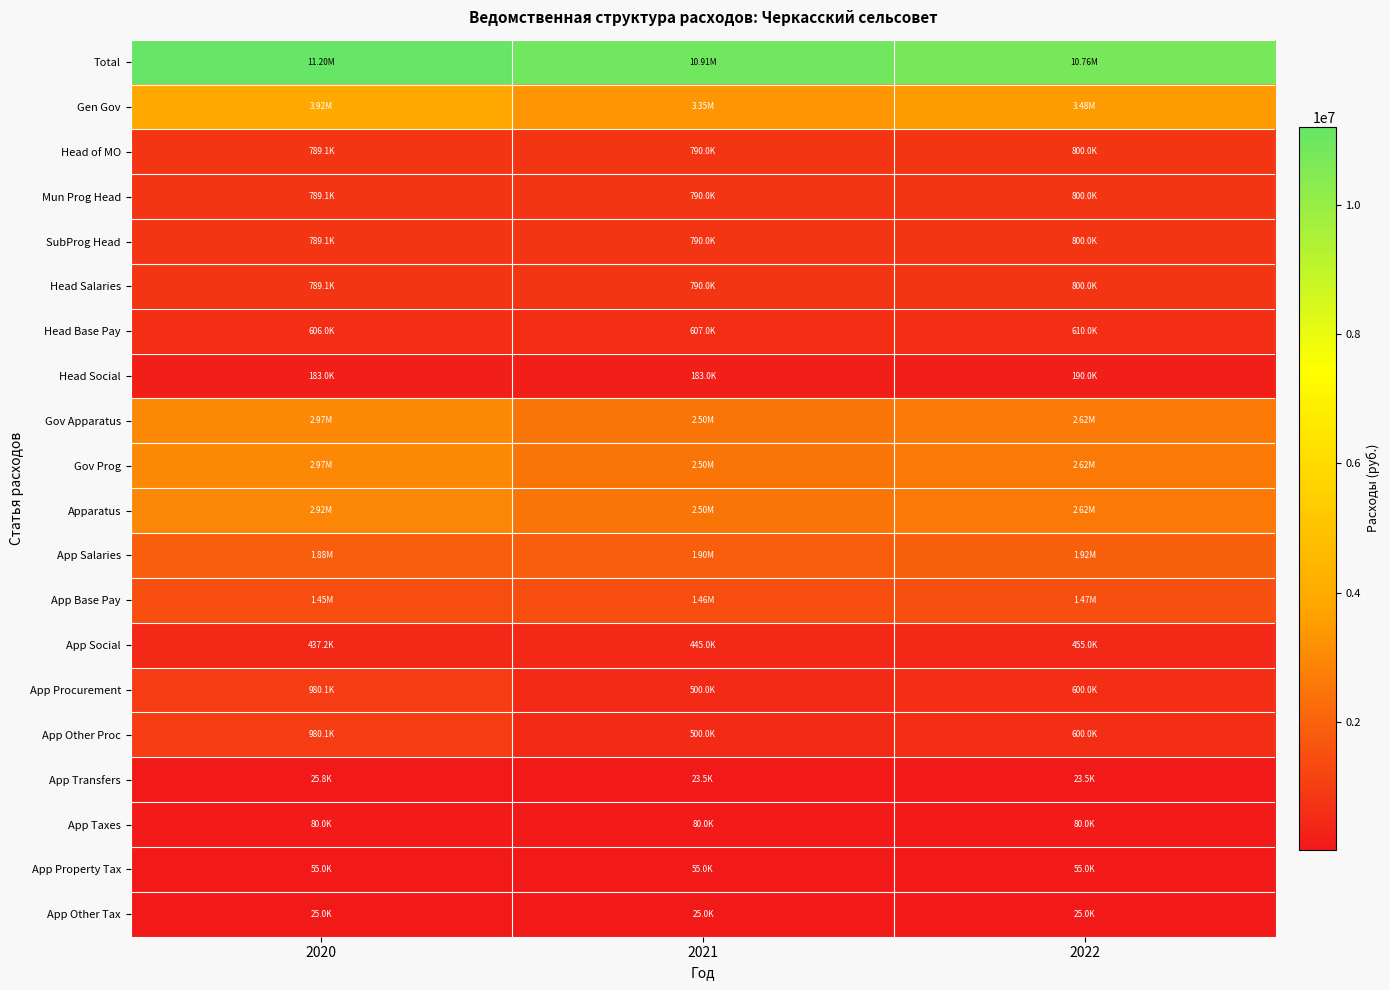

Reading left to right, what are all the values shown in this chart?

Total: 2020=11203463.0	2021=10908600.0	2022=10755900.0
Gen Gov: 2020=3915267.5	2021=3350340.0	2022=3480440.0
Head of MO: 2020=789074.4	2021=790000.0	2022=800000.0
Mun Prog Head: 2020=789074.4	2021=790000.0	2022=800000.0
SubProg Head: 2020=789074.4	2021=790000.0	2022=800000.0
Head Salaries: 2020=789074.4	2021=790000.0	2022=800000.0
Head Base Pay: 2020=606047.9	2021=607000.0	2022=610000.0
Head Social: 2020=183026.5	2021=183000.0	2022=190000.0
Gov Apparatus: 2020=2970695.1	2021=2503502.0	2022=2623502.0
Gov Prog: 2020=2970695.1	2021=2503502.0	2022=2623502.0
Apparatus: 2020=2915695.1	2021=2503502.0	2022=2623502.0
App Salaries: 2020=1884800.1	2021=1900000.0	2022=1920000.0
App Base Pay: 2020=1447619.1	2021=1455000.0	2022=1465000.0
App Social: 2020=437181.0	2021=445000.0	2022=455000.0
App Procurement: 2020=980080.0	2021=500000.0	2022=600000.0
App Other Proc: 2020=980080.0	2021=500000.0	2022=600000.0
App Transfers: 2020=25815.0	2021=23502.0	2022=23502.0
App Taxes: 2020=80000.0	2021=80000.0	2022=80000.0
App Property Tax: 2020=55000.0	2021=55000.0	2022=55000.0
App Other Tax: 2020=25000.0	2021=25000.0	2022=25000.0